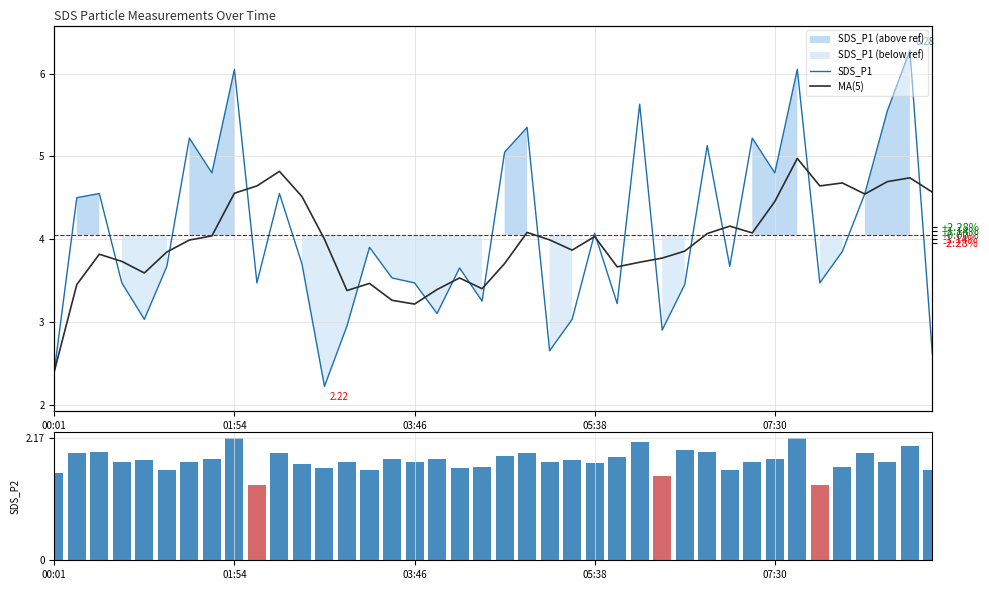

Rank the categories by MA(5) value from lowest to highest.

00:01, 16, 15, 13, 17, 19, 01:54, 14, 18, 07:30, 25, 20, 26, 05:38, 27, 03:46, 5, 28, 23, 6, 22, 12, 24, 7, 29, 31, 21, 30, 32, 11, 36, 8, 39, 9, 34, 35, 37, 38, 10, 33